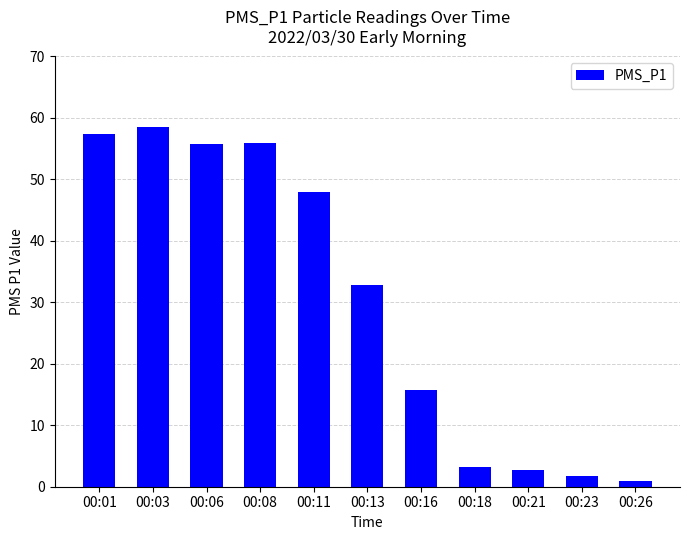

Is it true that the value at 00:13 is 32.8?

True